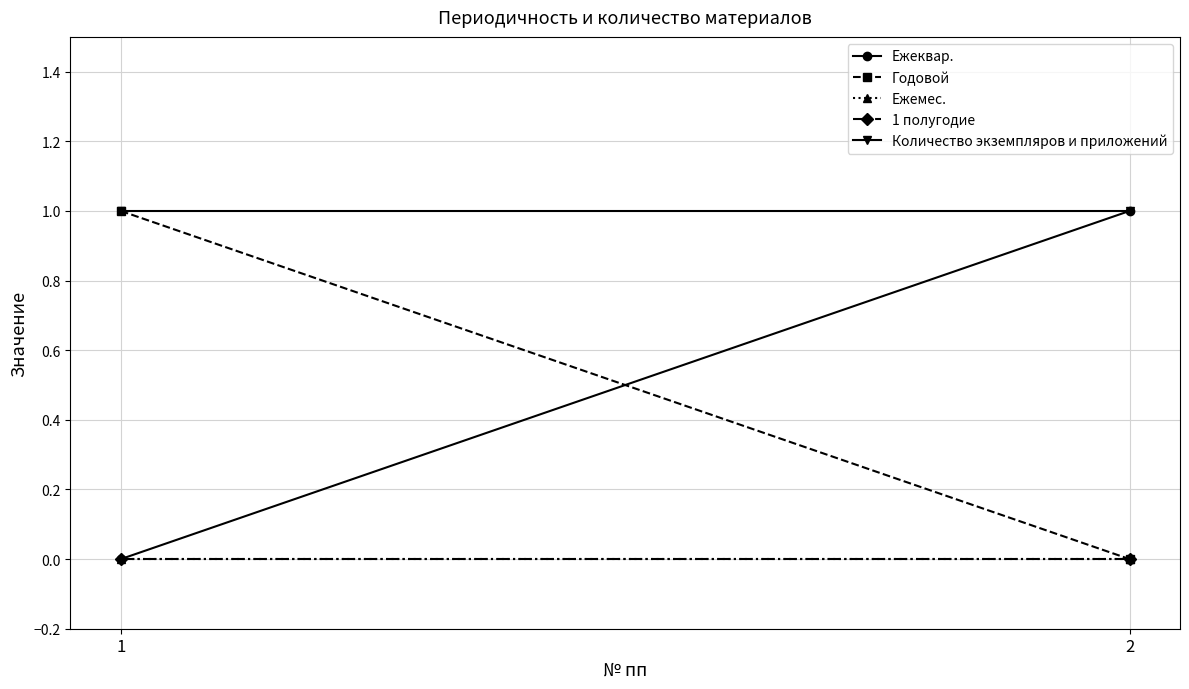

List the series in order of their peak value, highest first.

Ежеквар., Годовой, Количество экземпляров и приложений, Ежемес., 1 полугодие